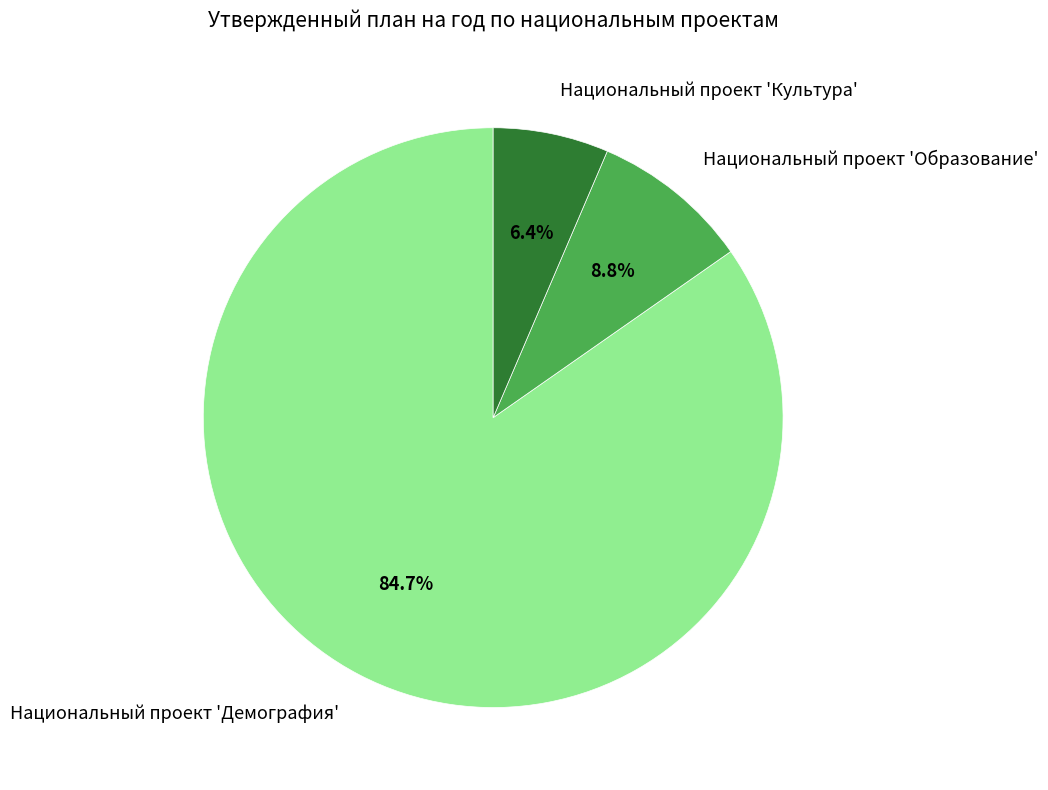

To the nearest percent, what is the combined percentage of Национальный проект 'Демография' and Национальный проект 'Культура'?

91%